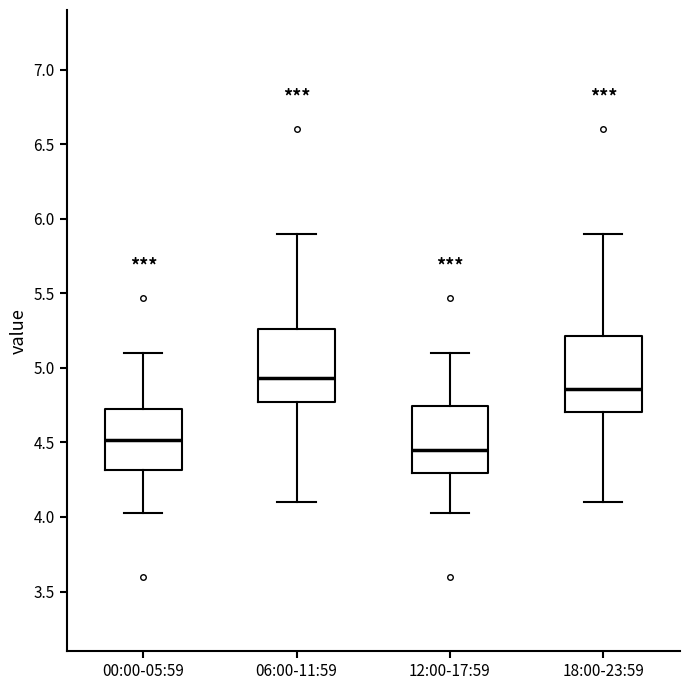

Reading left to right, transcribe this box plot: for each box, give where its median line is, the range the box spans, and where its two whiskers end, as read against the y-axis. The values are not printed on the chart, so give them approximately, as read against the axis.

00:00-05:59: median 4.50, box 4.30 to 4.75, whiskers 4.05 to 5.10
06:00-11:59: median 4.95, box 4.75 to 5.25, whiskers 4.10 to 5.90
12:00-17:59: median 4.45, box 4.30 to 4.75, whiskers 4.05 to 5.10
18:00-23:59: median 4.85, box 4.70 to 5.20, whiskers 4.10 to 5.90